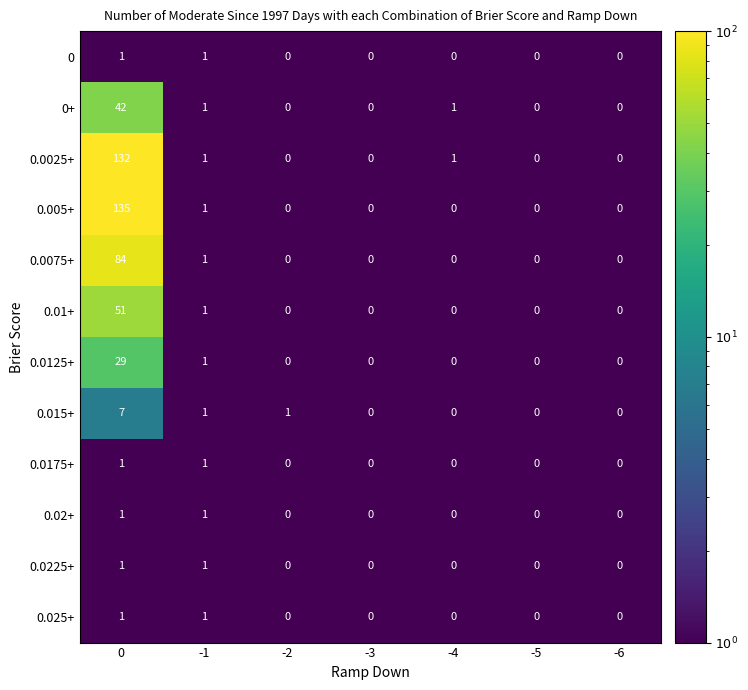

How many 0.0225+ values are between 0 and 1?

7